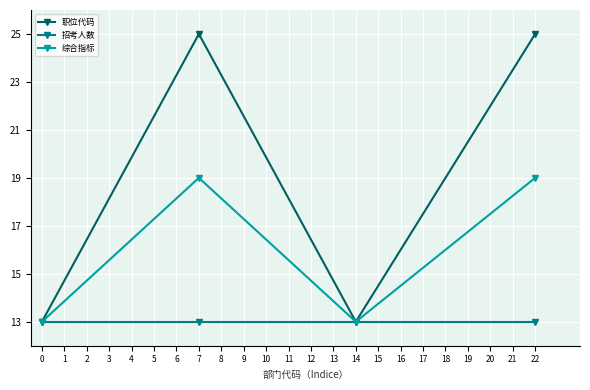

What is the greatest value displayed?

25.0